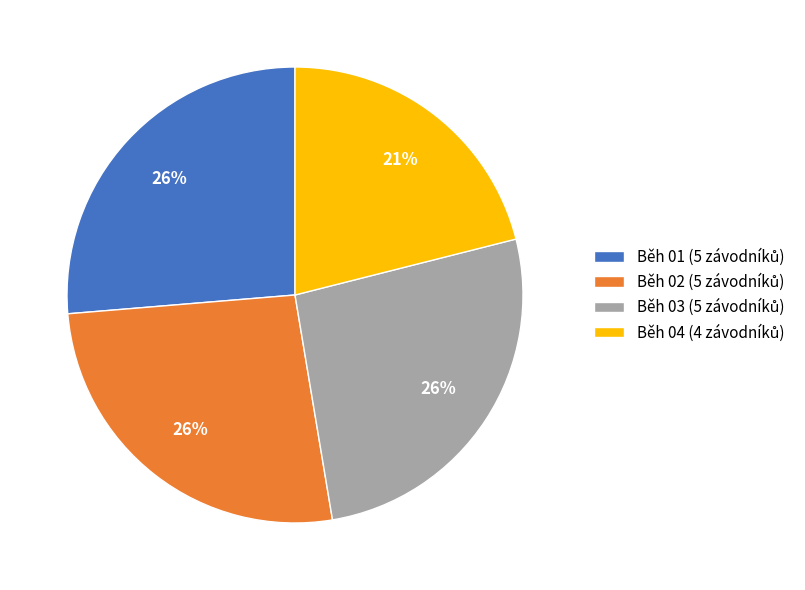

Do Běh 03 and Běh 02 together represent more than half of the pie?

Yes